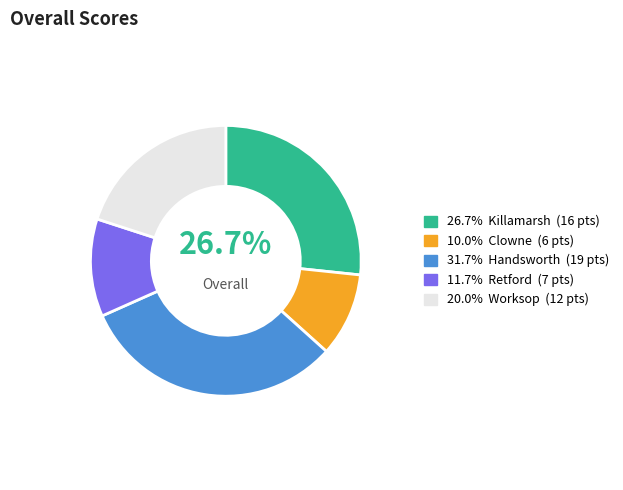

Is there a majority slice in this chart?

No